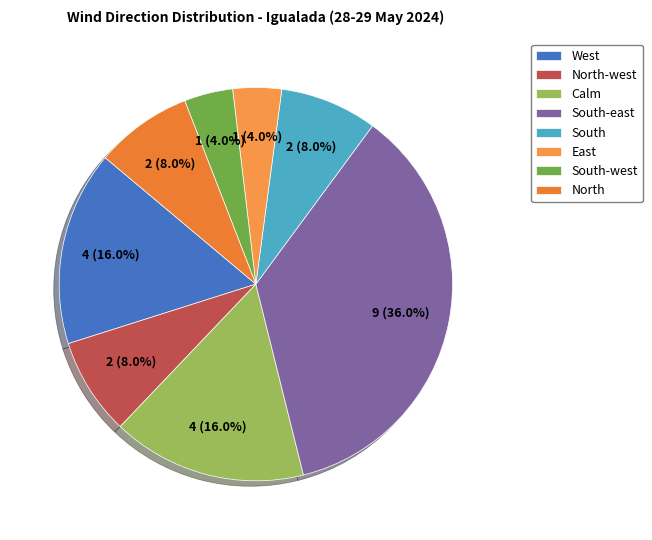

How many segments does this pie chart have?

8